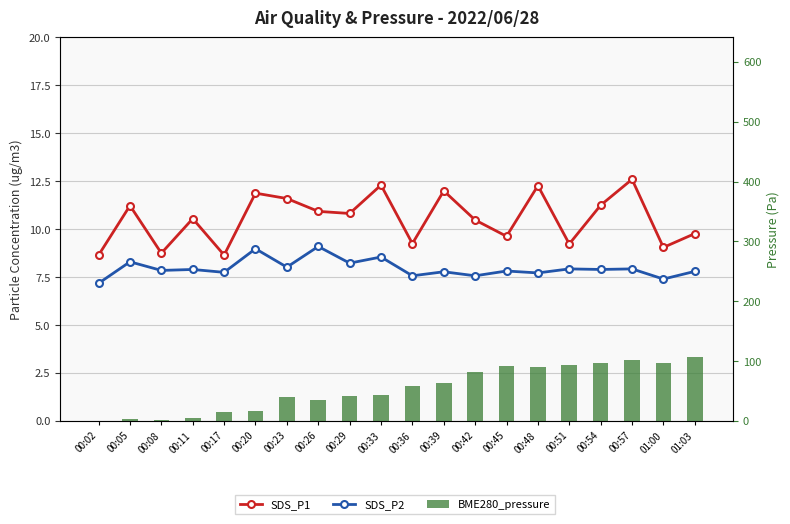

What is the maximum value shown in the chart?

106.8